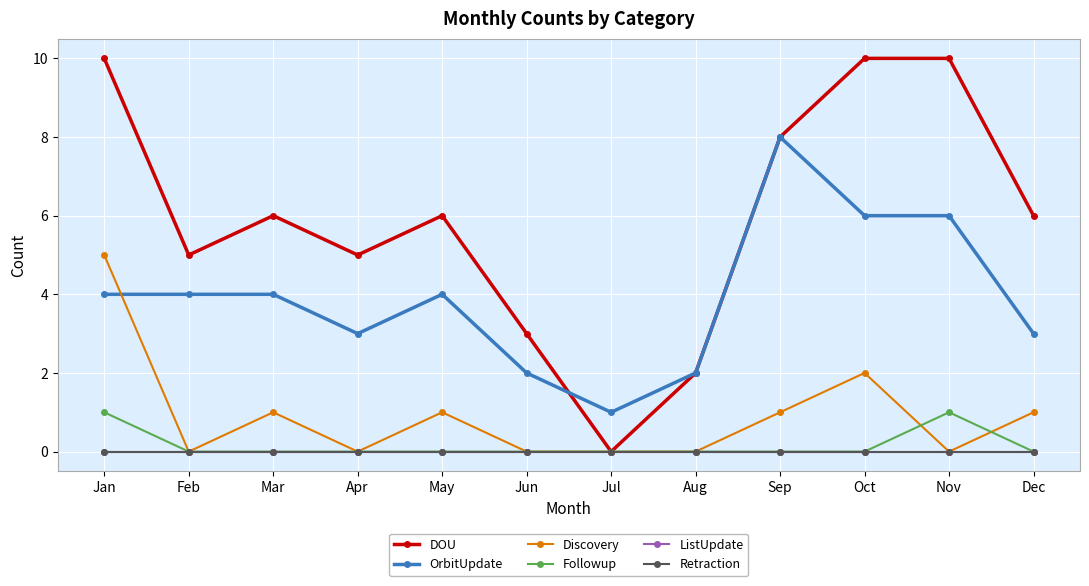

What are all the series names shown in the legend?

DOU, OrbitUpdate, Discovery, Followup, ListUpdate, Retraction